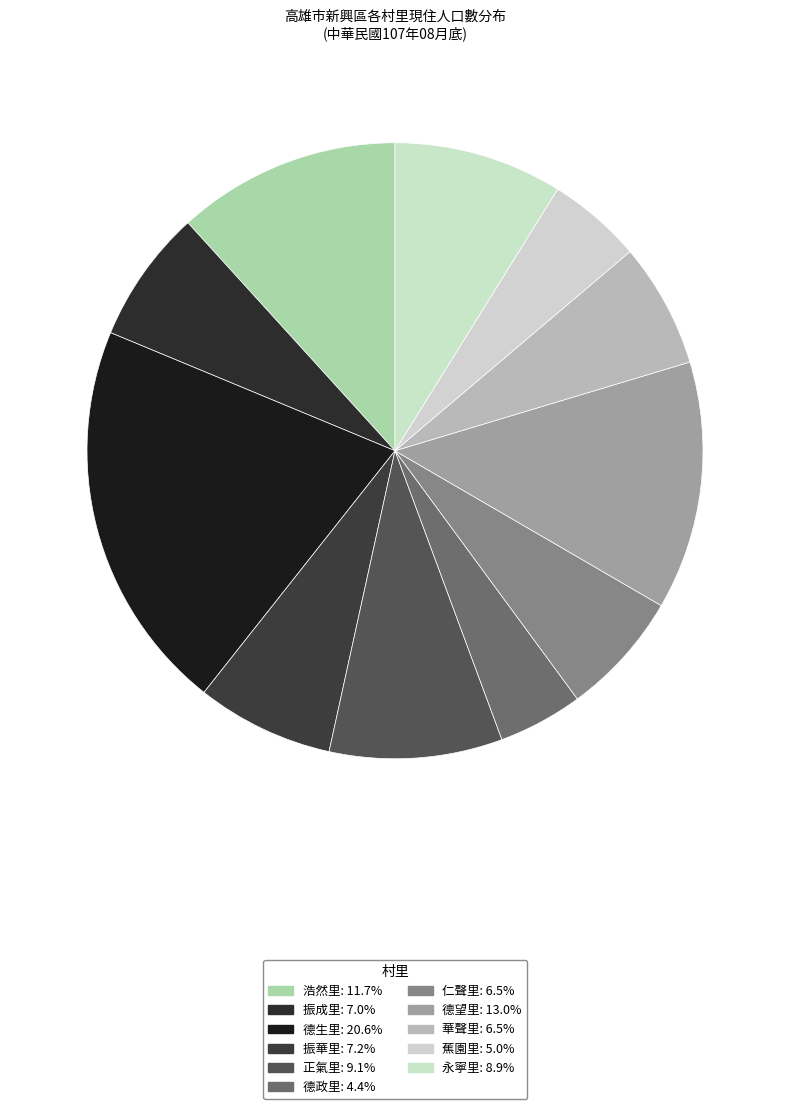

How many slices are in this pie chart?

11